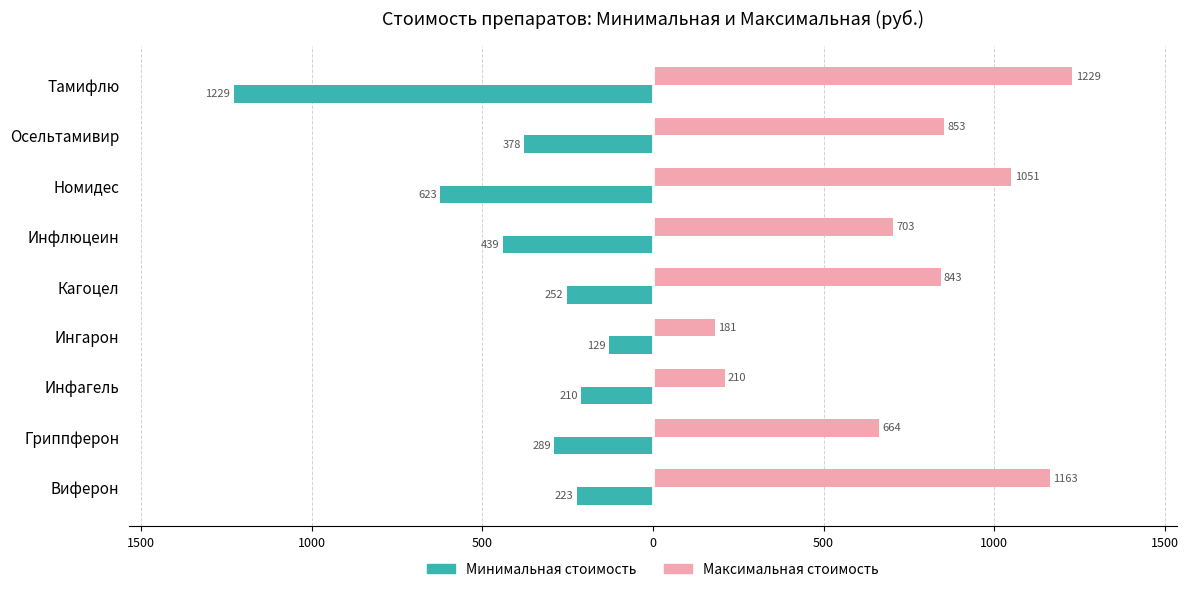

What is the value of the Минимальная стоимость bar at the 7th from the left?

-210